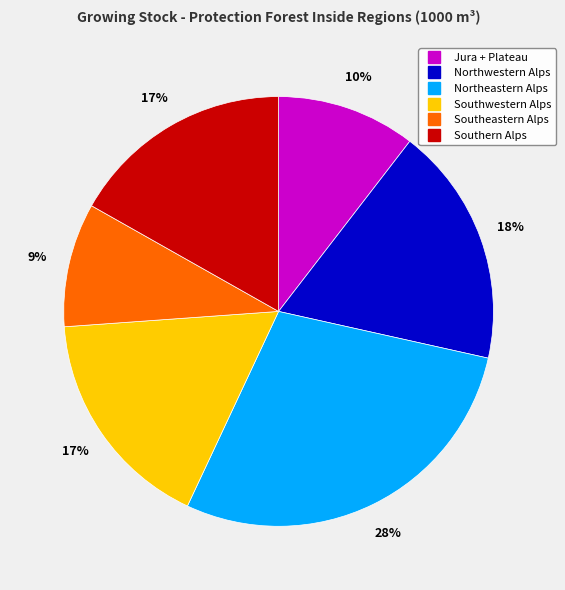

Which category has the smallest portion of the pie?

Southeastern Alps